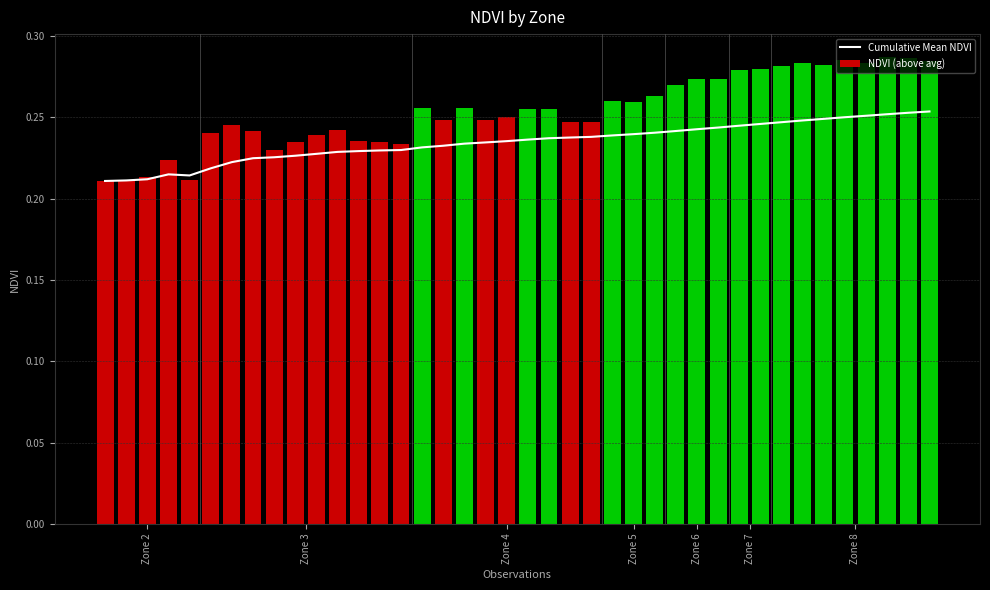

Rank the series by their maximum value, from highest to lowest.

NDVI (above avg), Cumulative Mean NDVI